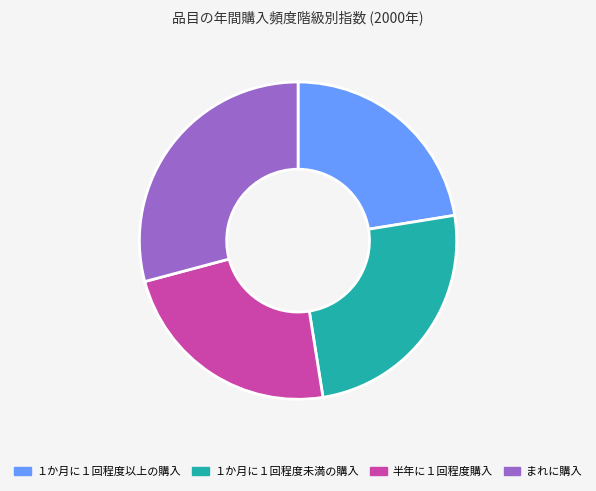

Do １か月に１回程度未満の購入 and 半年に１回程度購入 together represent more than half of the pie?

No